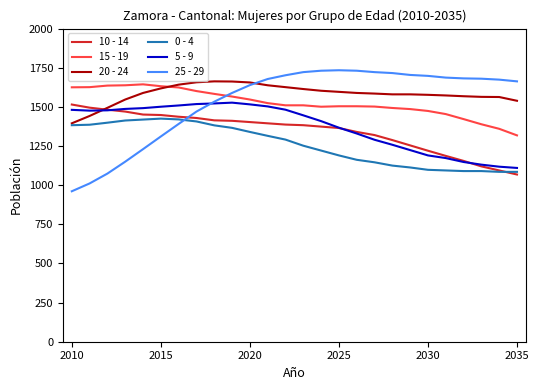

What is the greatest value displayed?

1734